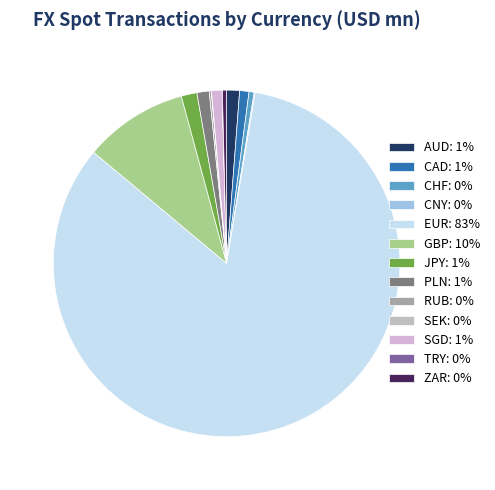

How many slices are in this pie chart?

13